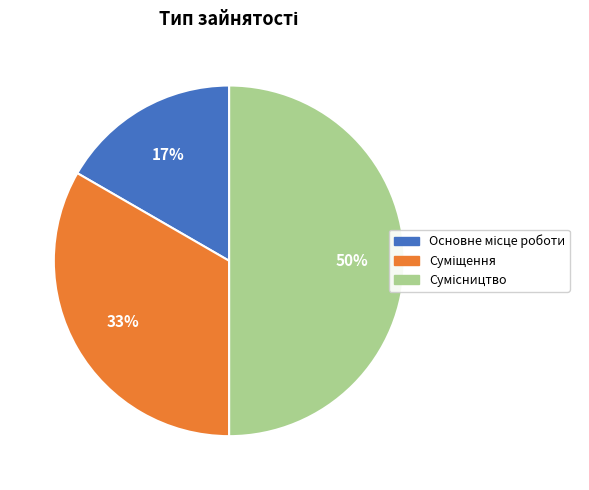

To the nearest percent, what is the difference between the largest and smallest slice percentages?

33%